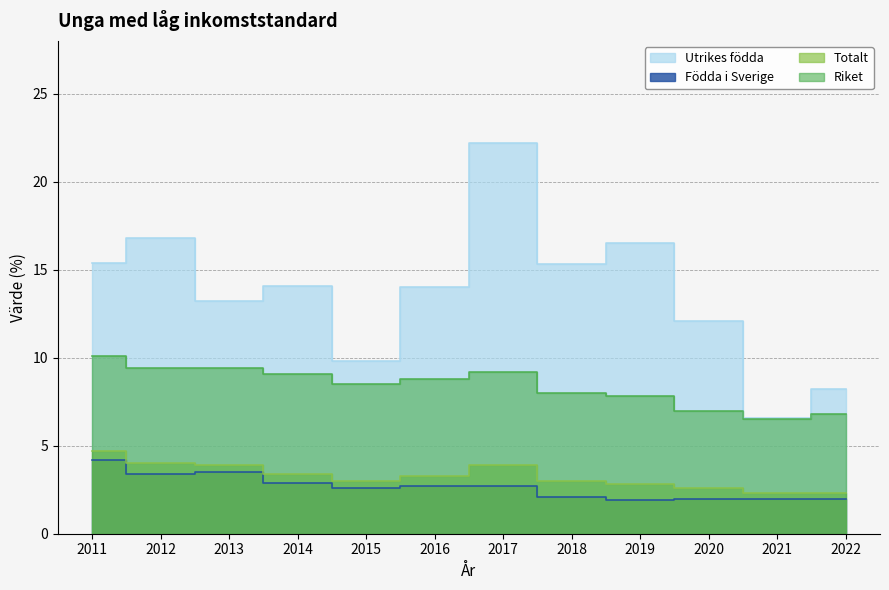

Between 2013 and 2019, which series saw the biggest shift?

Utrikes födda